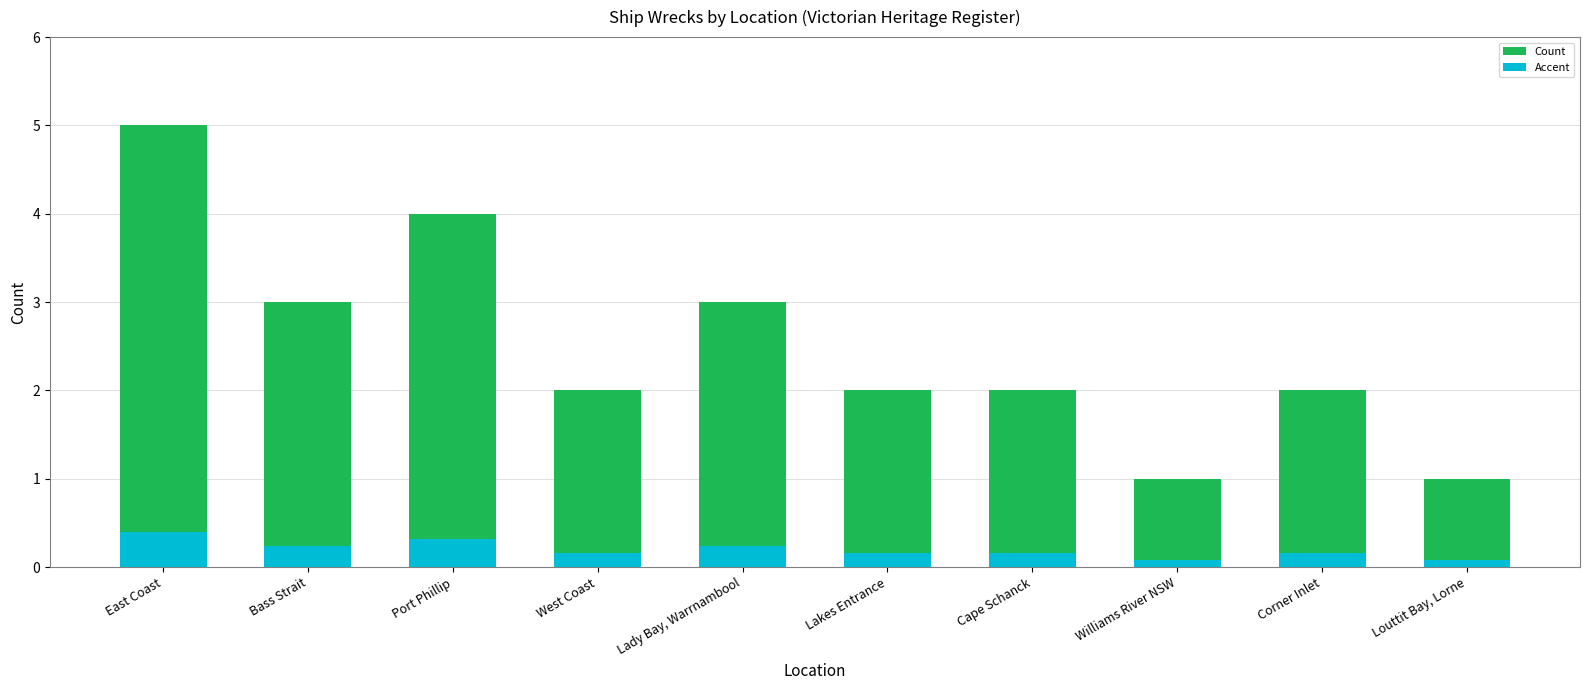

What is the total value across all series at Port Phillip?

4.3